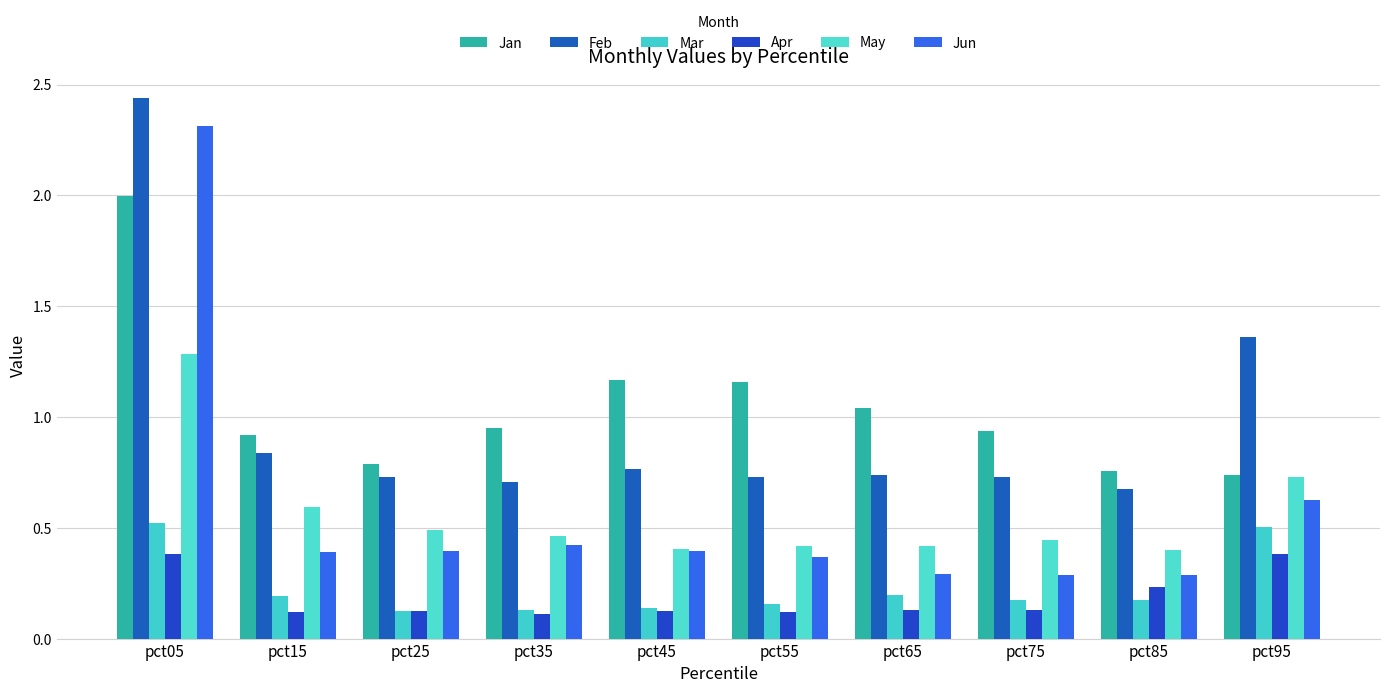

True or false: Jun has a value of 0.5 at pct55.

False